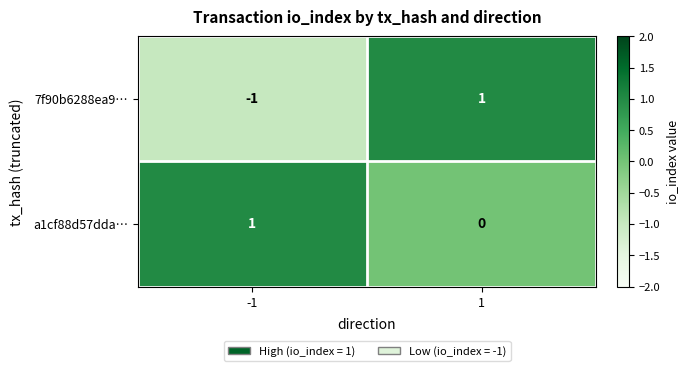

At 1, list the series in order from largest to smallest.

7f90b6288ea9…, a1cf88d57dda…